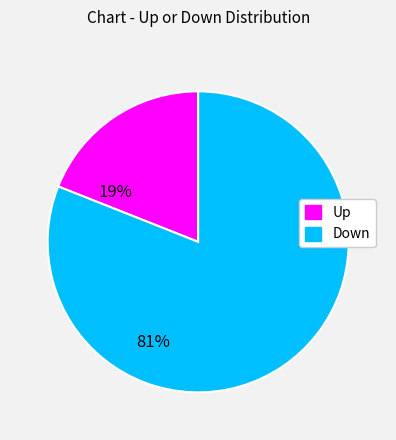

Is there a majority slice in this chart?

Yes